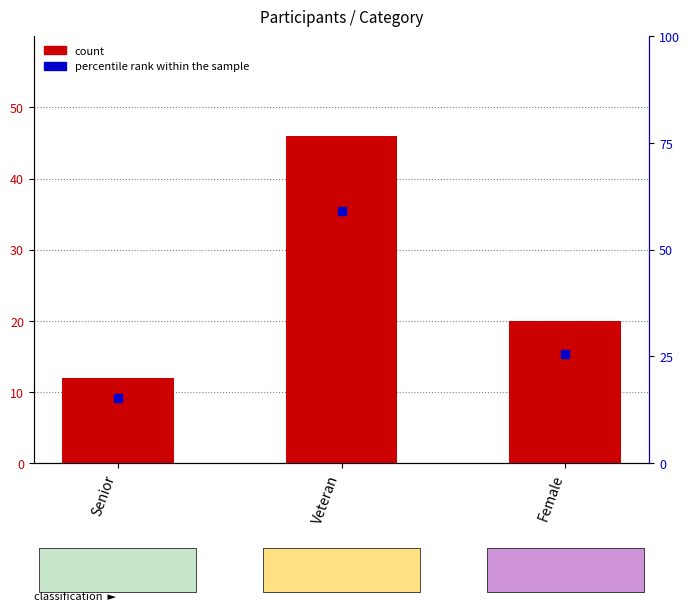

Is the value of count at Senior greater than the value of percentile rank within the sample at Veteran?

No